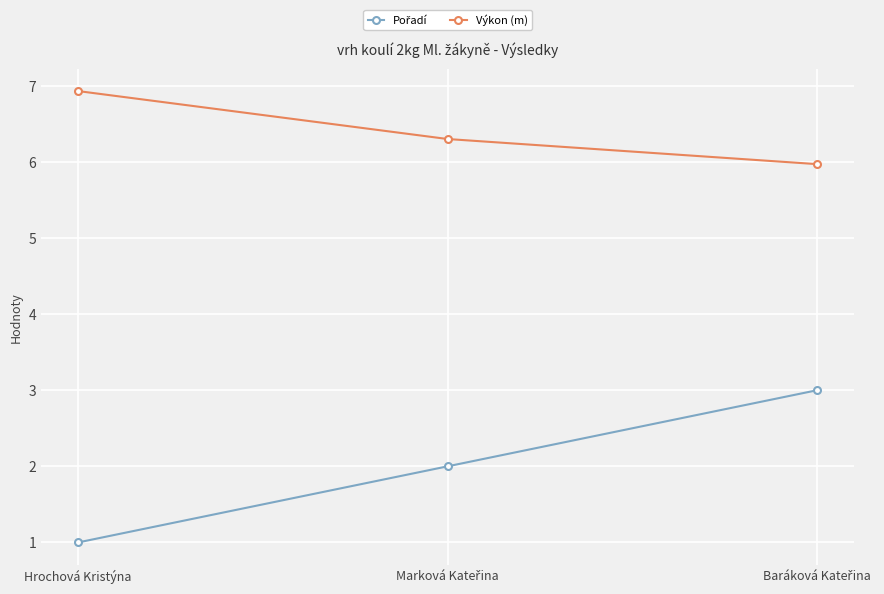

Is this an area chart (filled region under the line)?

No